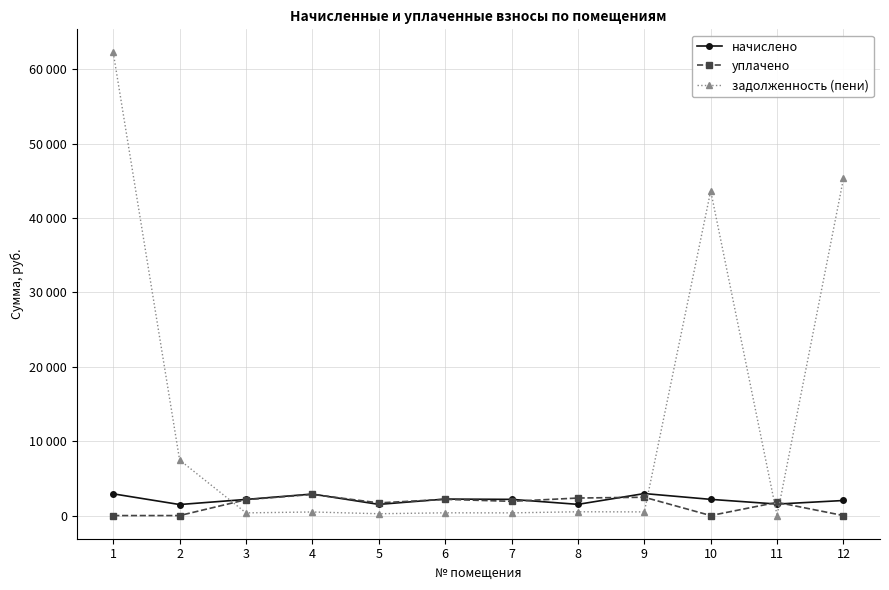

What is the difference between the highest and lowest values at 7?

1814.9